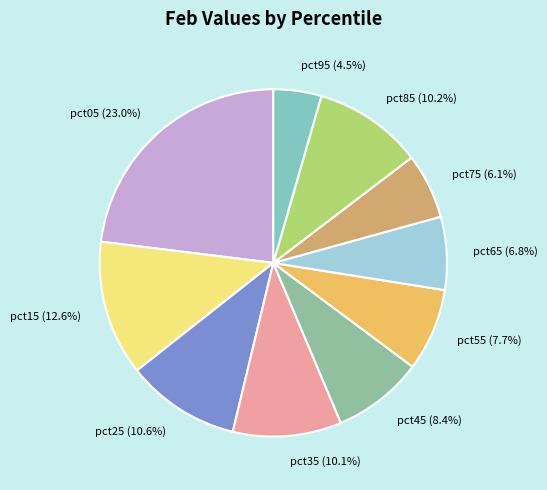

To the nearest percent, what is the average slice percentage?

10%